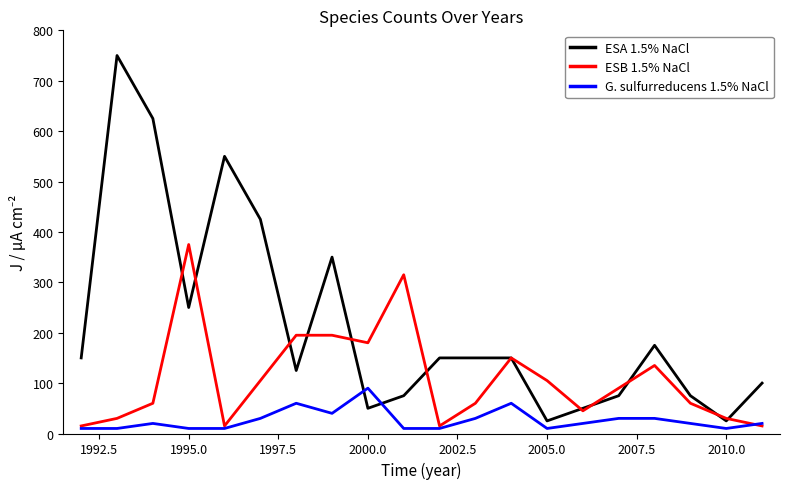

True or false: ESA 1.5% NaCl and G. sulfurreducens 1.5% NaCl cross at least once.

True